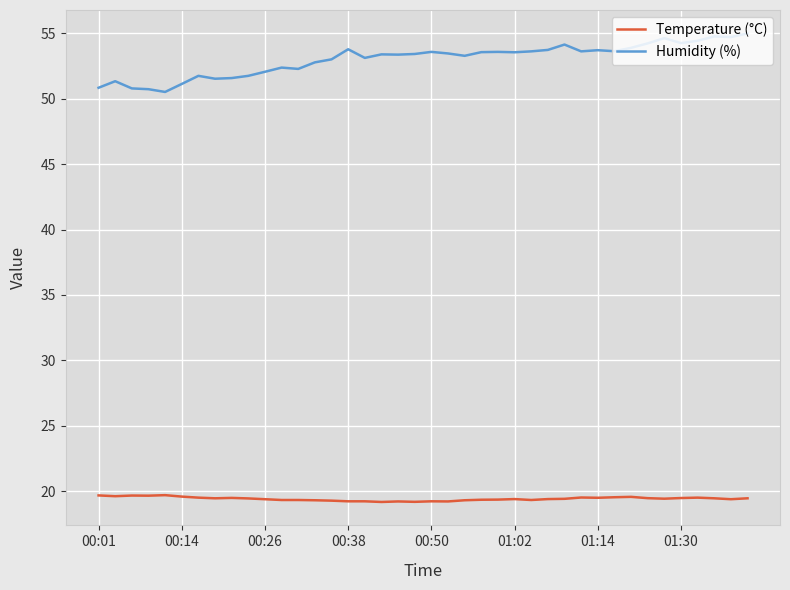

What is the greatest value displayed?

55.0